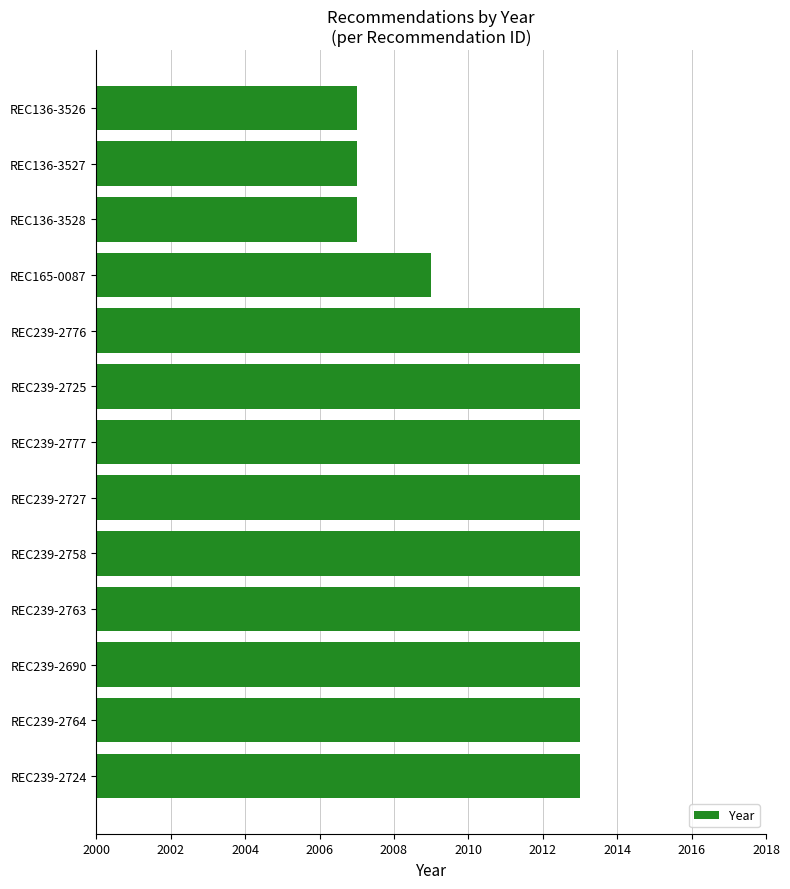

Where is the data nearest to the value 2010?

REC165-0087